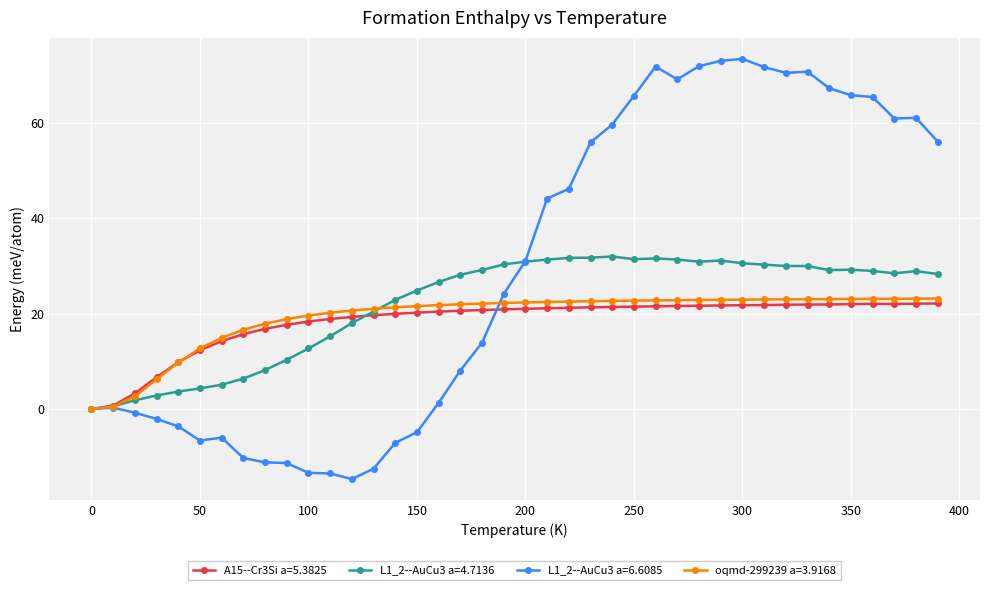

Is this an area chart (filled region under the line)?

No